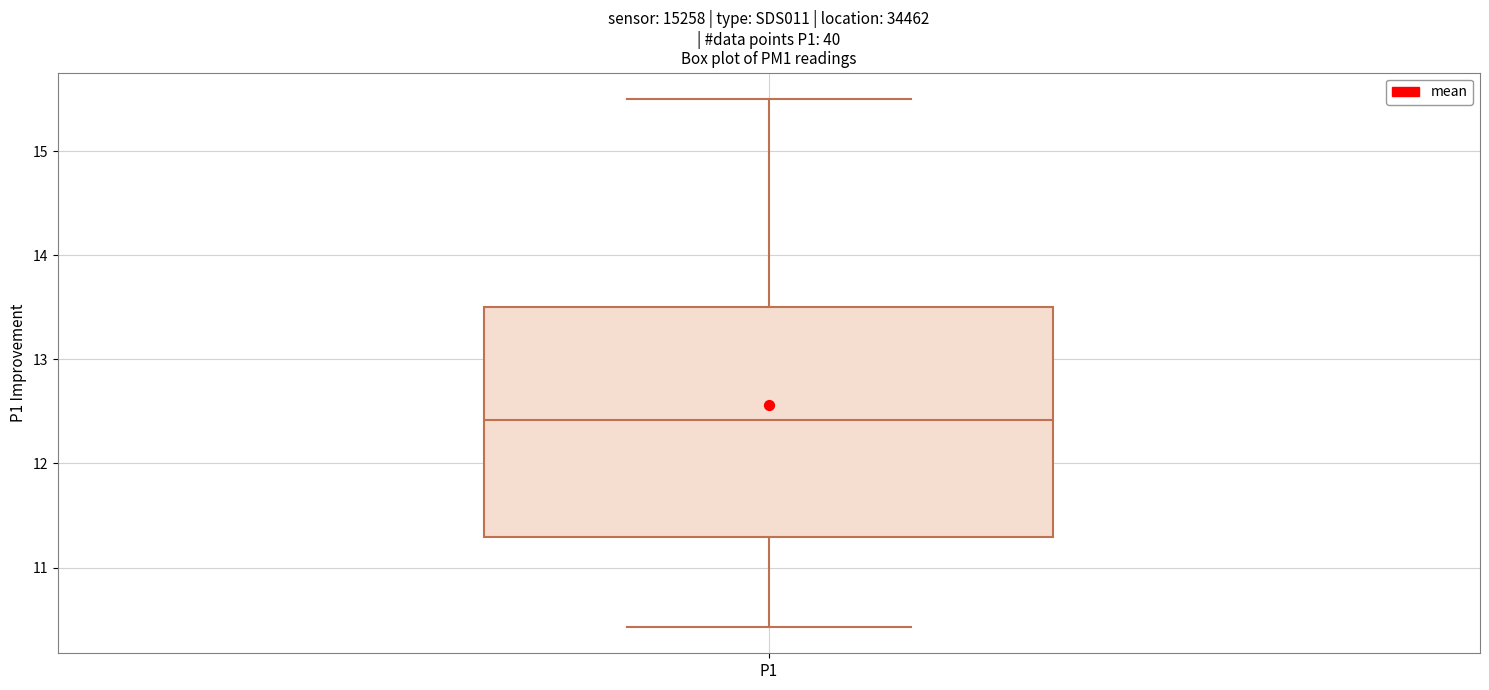

Read this box plot against the y-axis: the position of the median line, the range covered by the box, and the ends of both whiskers. The values are not printed on the chart, so give them approximately, as read against the axis.

median 12.4, box 11.3 to 13.5, whiskers 10.4 to 15.5